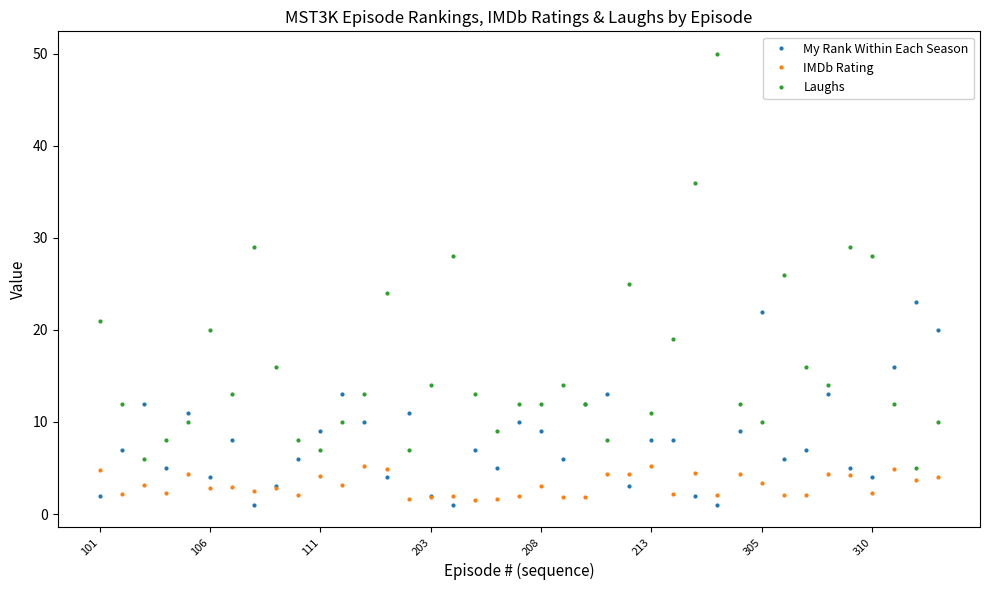

What is the highest value of the My Rank Within Each Season series?

23.0